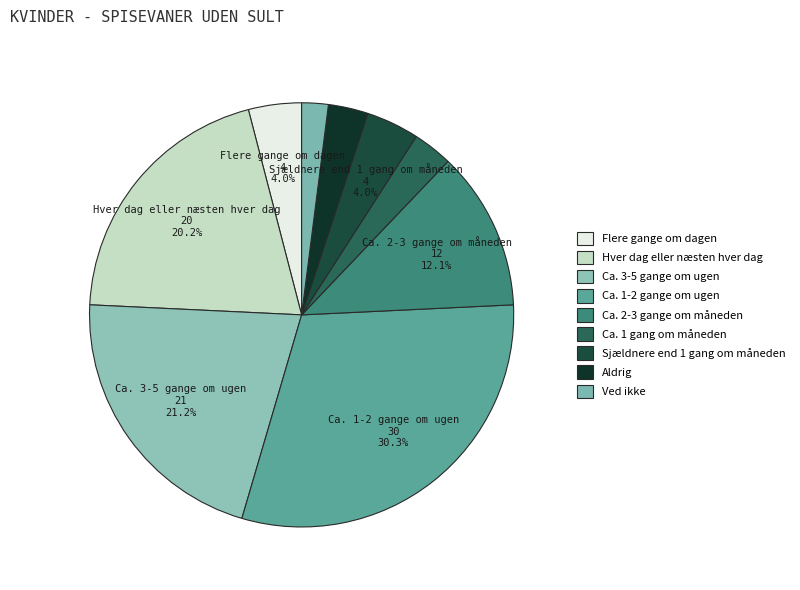

To the nearest percent, what percentage of the pie is Ca. 1-2 gange om ugen?

30%